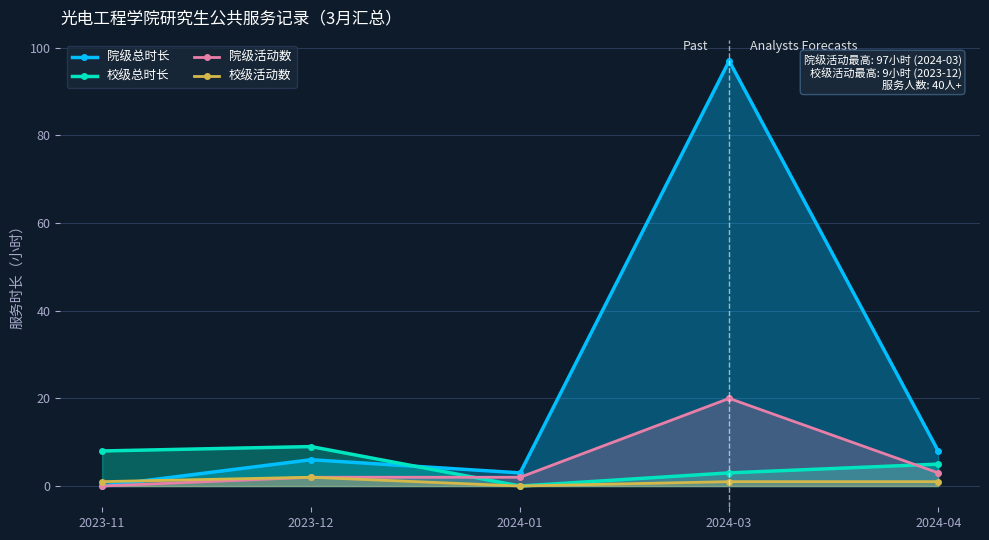

Is the value of 校级总时长 at 2023-11 greater than the value of 校级活动数 at 2024-03?

Yes